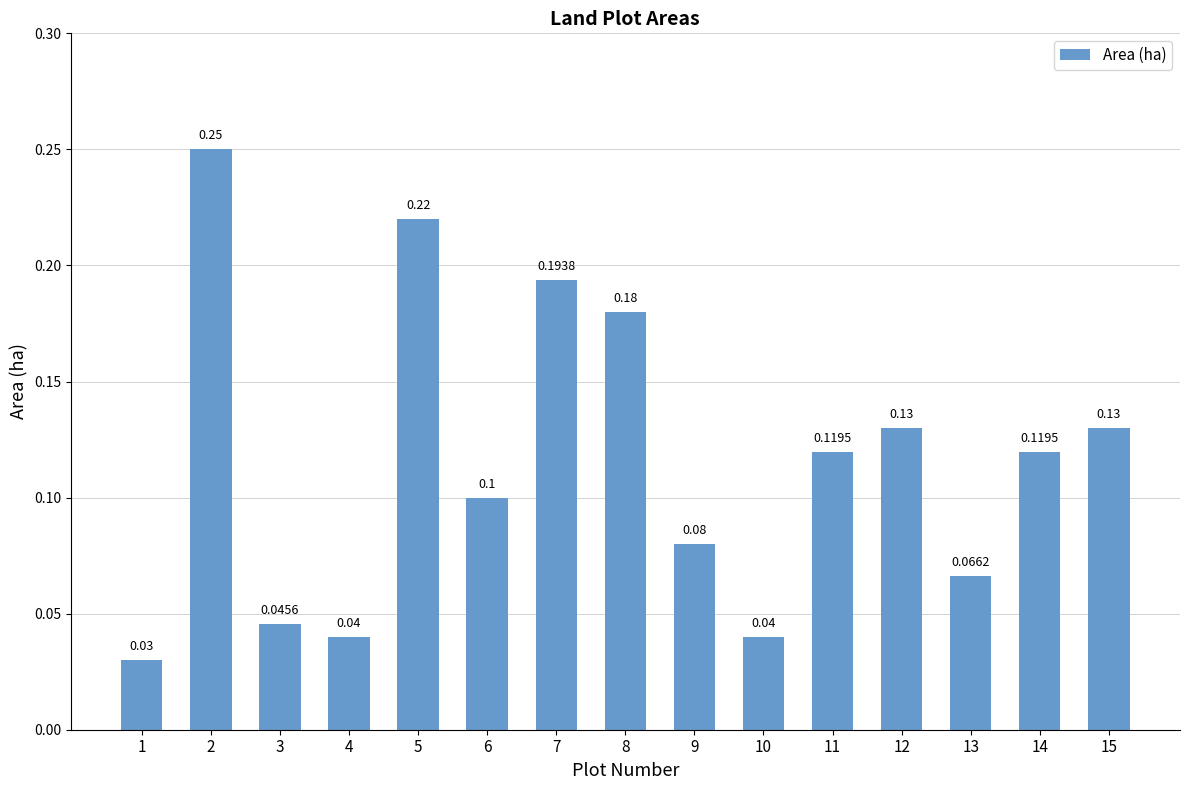

True or false: the data shows 0.0 at 13.

False